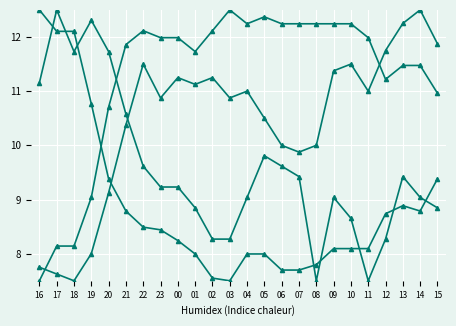

Does the chart have visible grid lines?

Yes